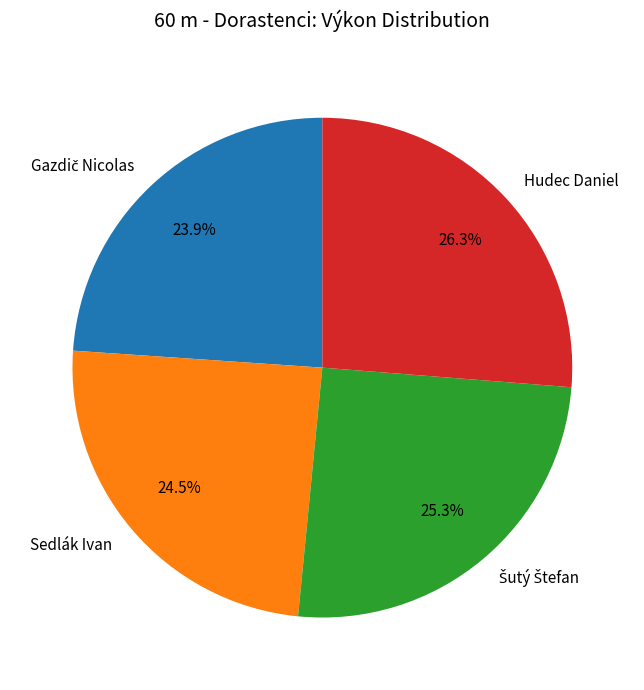

What percentage is NOT represented by Sedlák Ivan?

75.5%